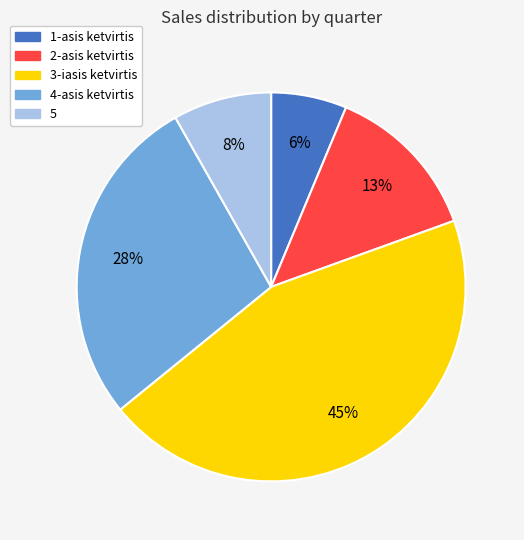

Count the number of slices in the pie.

5